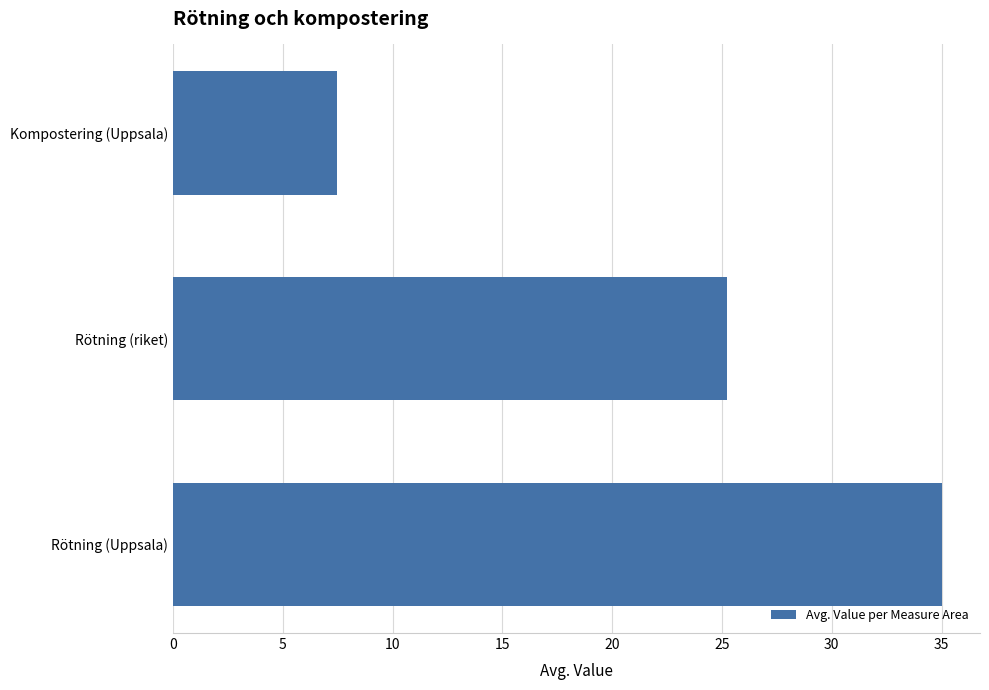

The chart shows a value of 25.2 at Rötning (riket). True or false?

True